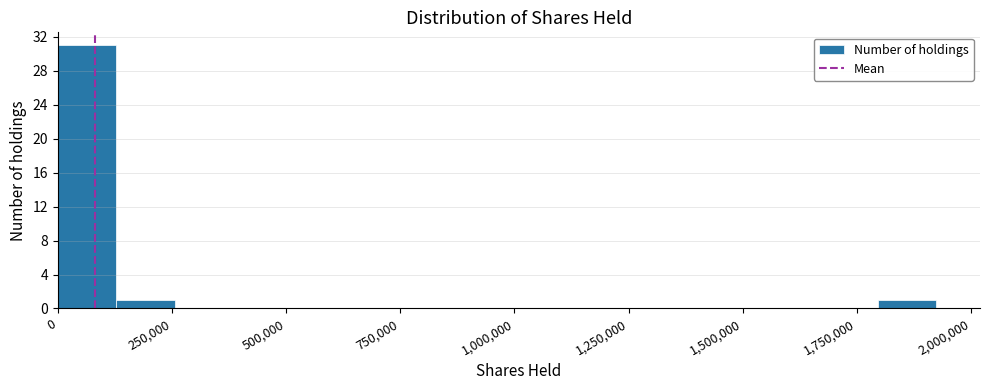

Read against the x-axis, roughly where is the centre of the tallest bar?

50000